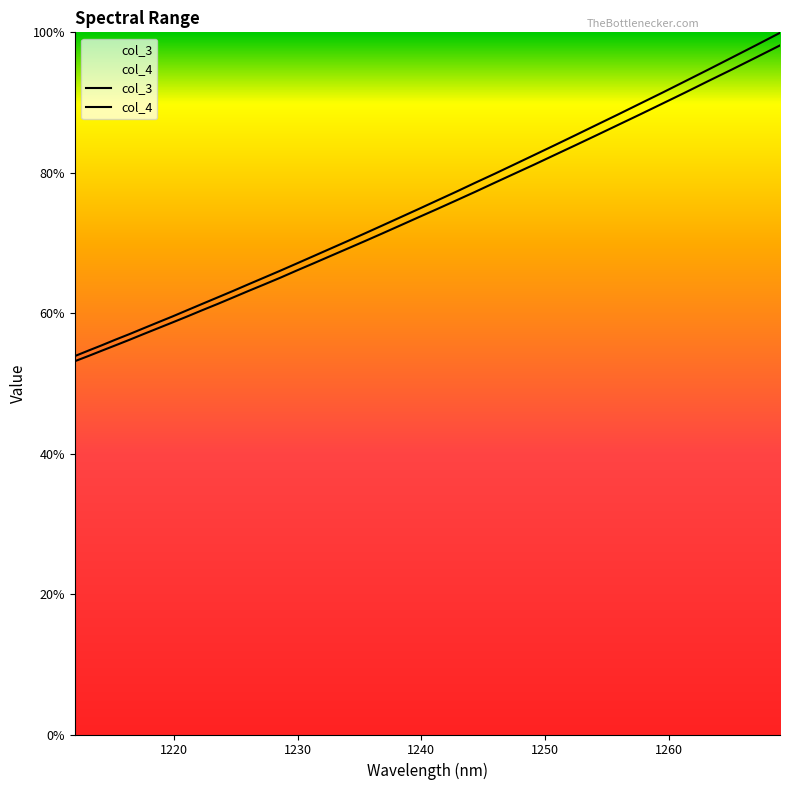

What is the smallest value displayed?

0.5